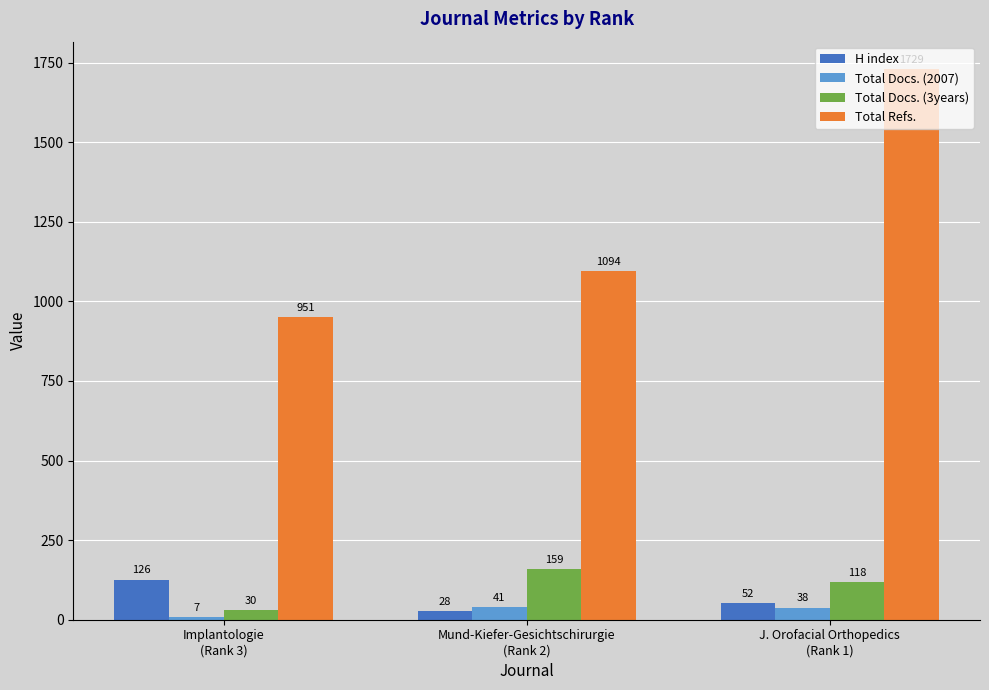

Which series has the widest spread of values?

Total Refs.